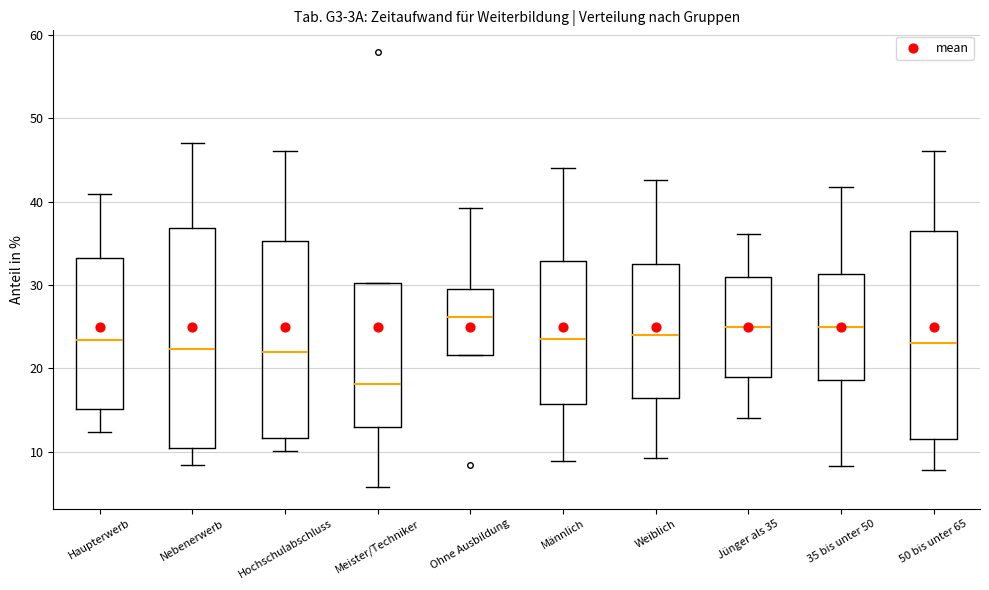

Reading left to right, read every box against the y-axis: the position of its median line, the range the box covers, and the ends of its whiskers. The values are not printed on the chart, so give them approximately, as read against the axis.

Haupterwerb: median 23, box 15 to 33, whiskers 12 to 41
Nebenerwerb: median 22, box 10 to 37, whiskers 8 to 47
Hochschulabschluss: median 22, box 12 to 35, whiskers 10 to 46
Meister/Techniker: median 18, box 13 to 30, whiskers 6 to 30
Ohne Ausbildung: median 26, box 22 to 30, whiskers 22 to 39
Männlich: median 24, box 16 to 33, whiskers 9 to 44
Weiblich: median 24, box 16 to 33, whiskers 9 to 43
Jünger als 35: median 25, box 19 to 31, whiskers 14 to 36
35 bis unter 50: median 25, box 19 to 31, whiskers 8 to 42
50 bis unter 65: median 23, box 12 to 37, whiskers 8 to 46